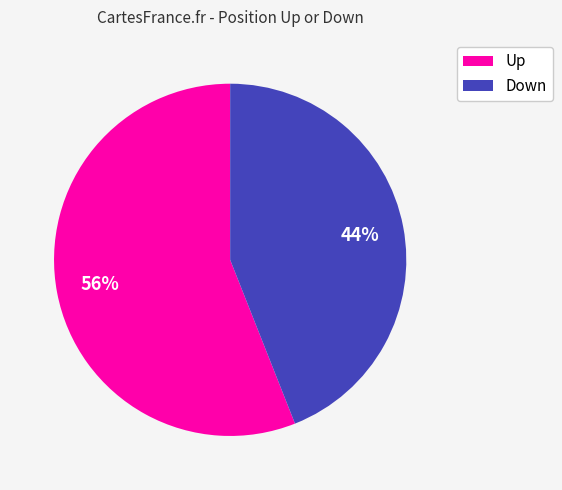

Is there any slice that represents more than half of the pie?

Yes